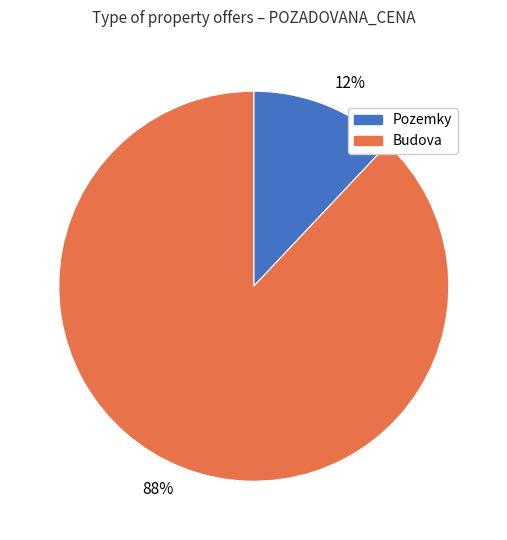

To the nearest percent, what portion does 12% represent?

12%